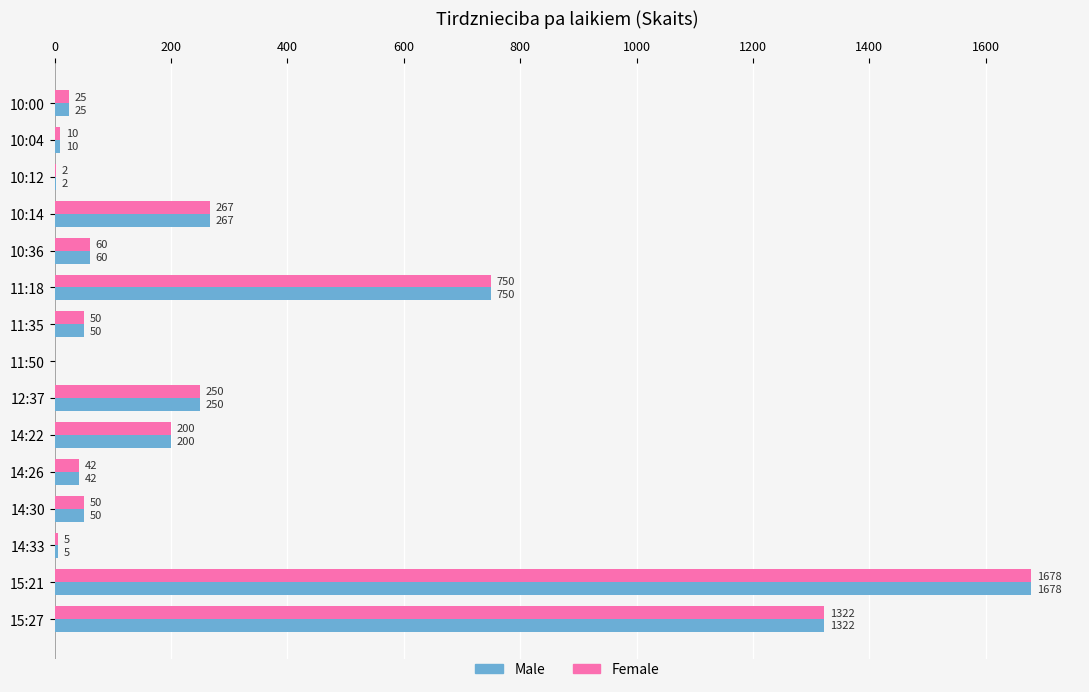

What is the sum of the Female values at 10:00 and 10:04?

35